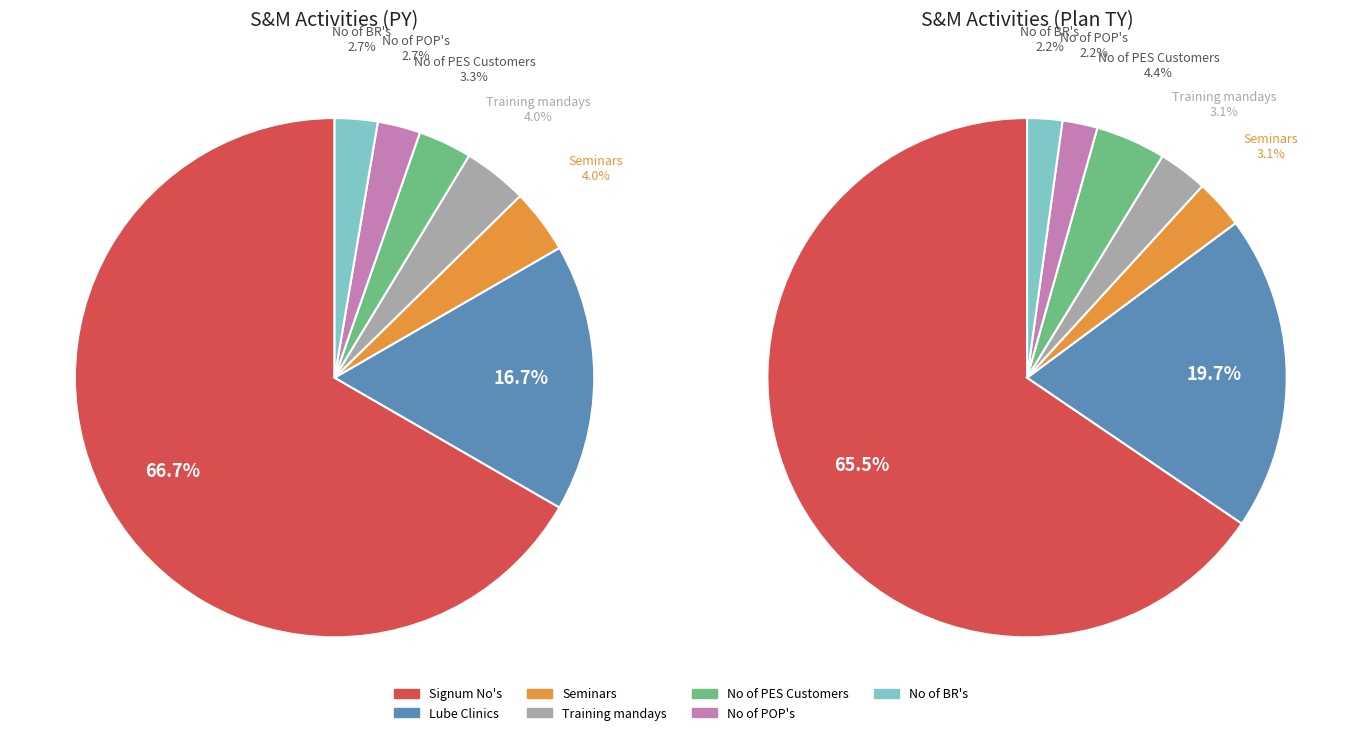

Which slice is the largest?

Signum No's